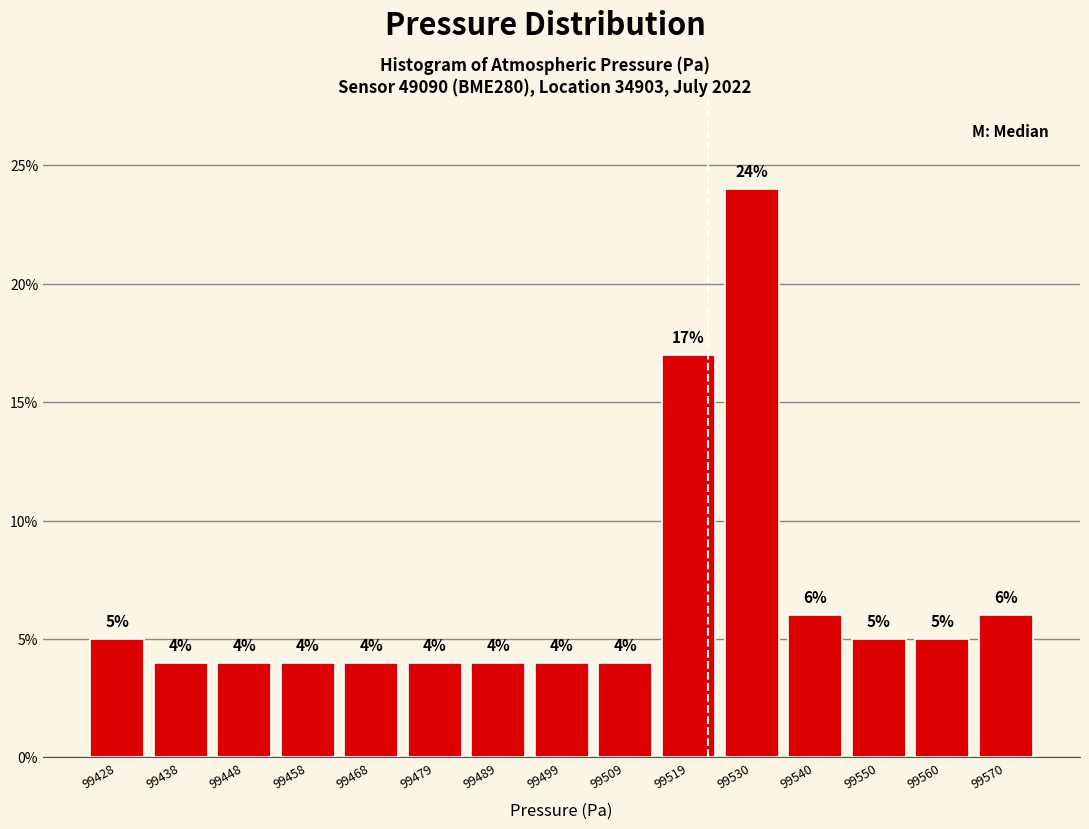

Reading left to right, list every bar in this chart as the range it spans on the x-axis followed by its height. The bar edges are not printed on the chart, so give them approximately, as read against the axis.

99423.0 to 99433.2: 5
99433.2 to 99443.4: 4
99443.4 to 99453.6: 4
99453.6 to 99463.8: 4
99463.8 to 99474.0: 4
99474.0 to 99484.2: 4
99484.2 to 99494.4: 4
99494.4 to 99504.6: 4
99504.6 to 99514.8: 4
99514.8 to 99525.0: 17
99525.0 to 99535.2: 24
99535.2 to 99545.4: 6
99545.4 to 99555.6: 5
99555.6 to 99565.8: 5
99565.8 to 99576.0: 6